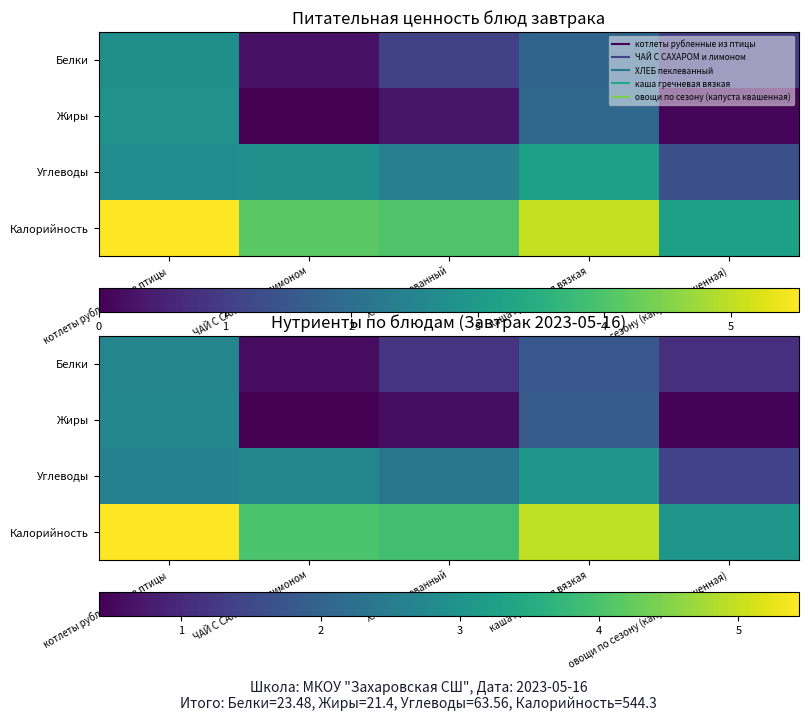

At which label does Калорийность reach its peak?

котлеты рубленные из птицы